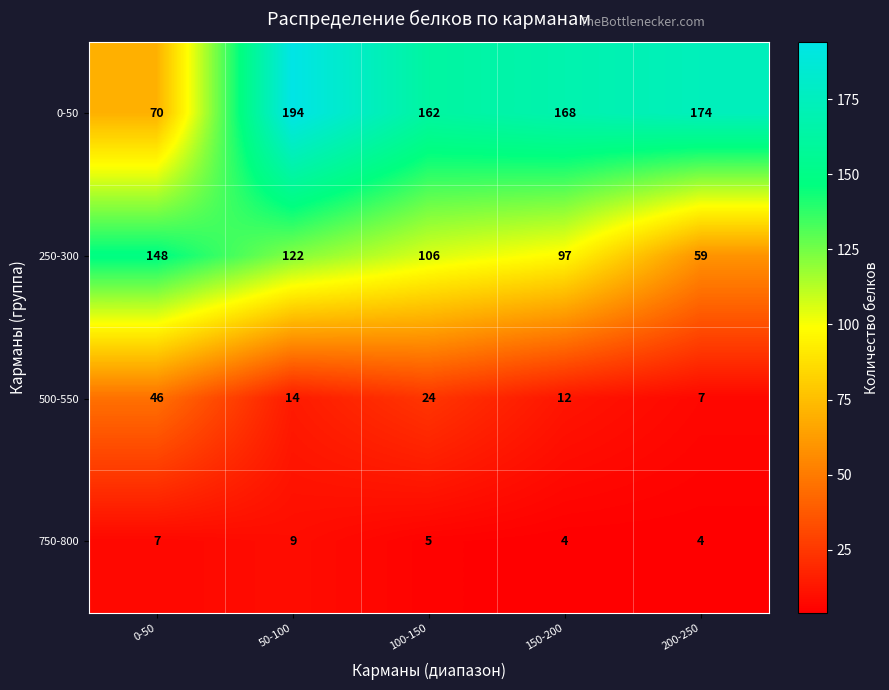

Rank the series by their maximum value, from highest to lowest.

0-50, 250-300, 500-550, 750-800